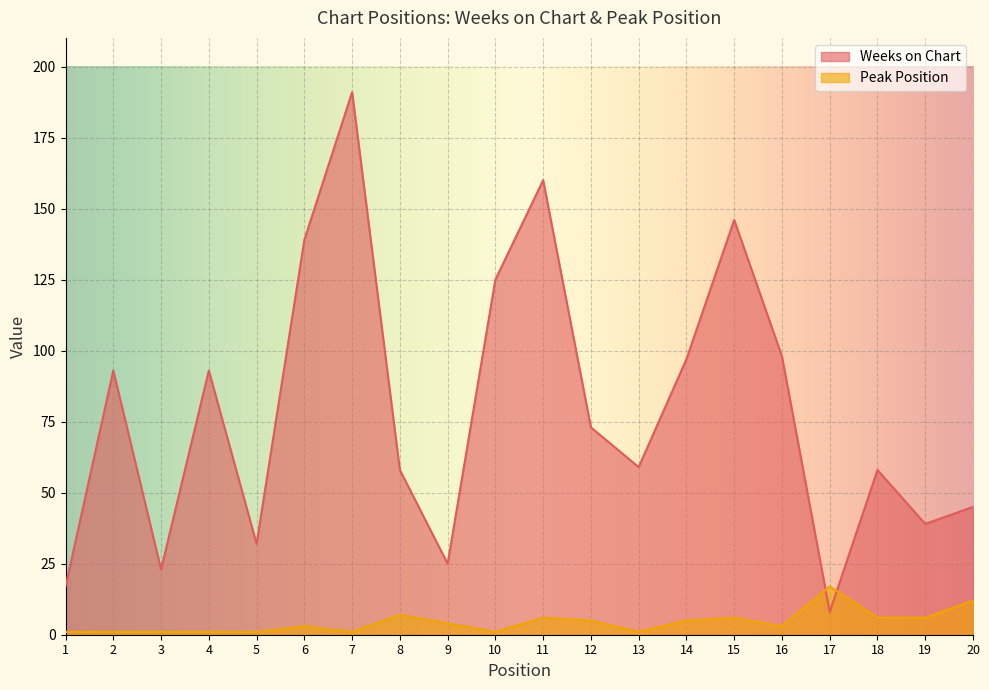

True or false: Peak Position has more than 0 interior local peaks.

True